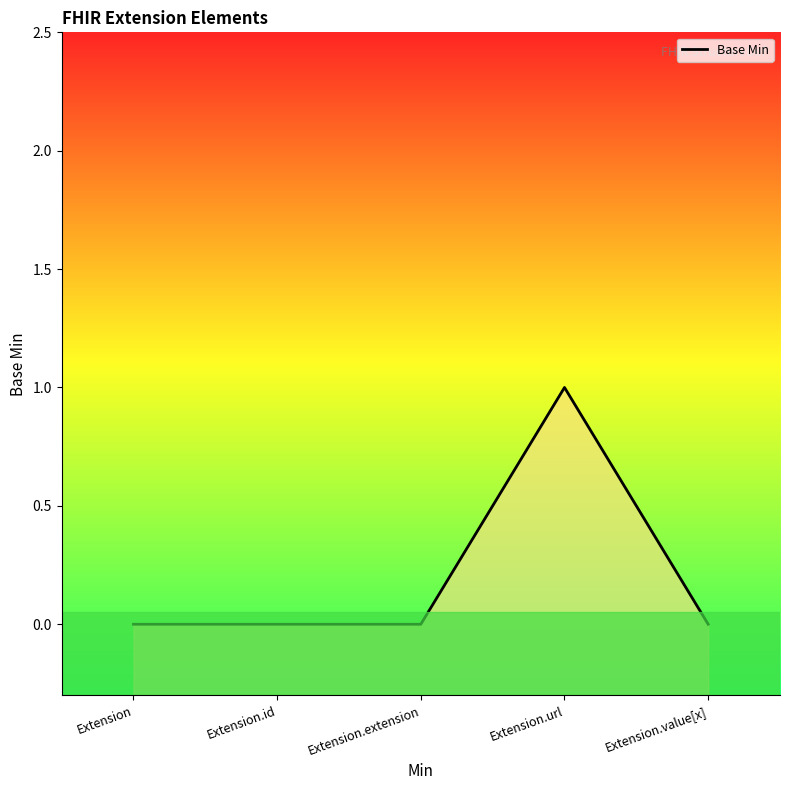

What is the label of the 5th point from the left?

Extension.value[x]